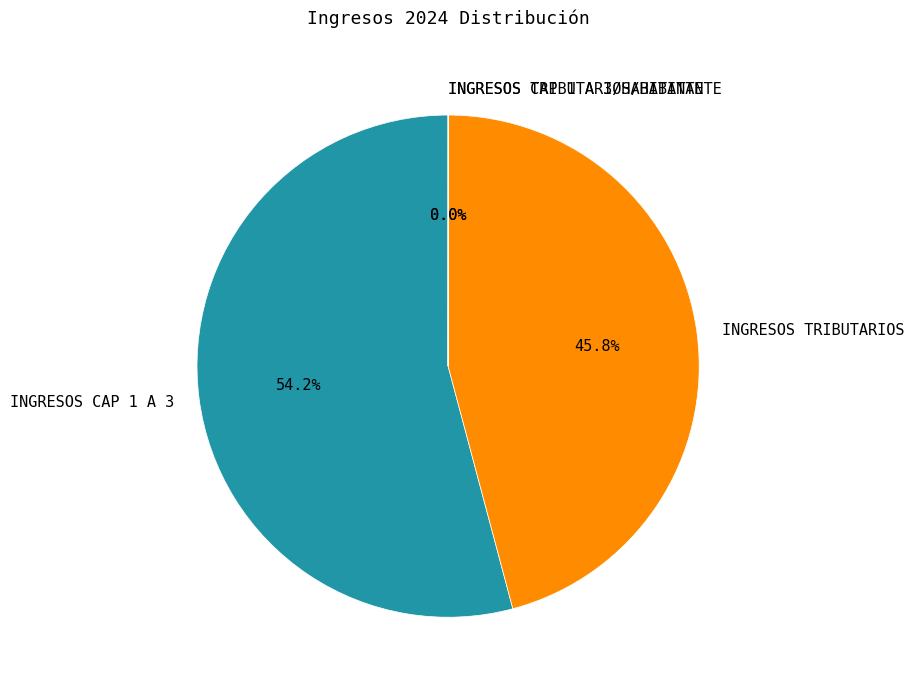

What is the total percentage of INGRESOS TRIBUTARIOS and INGRESOS CAP 1 A 3?

100.0%